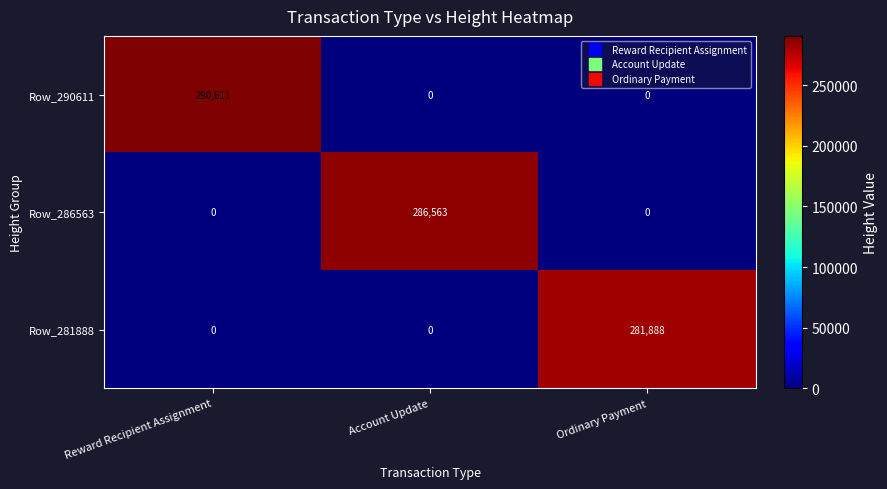

At how many categories does at least one series exceed 195928?

3